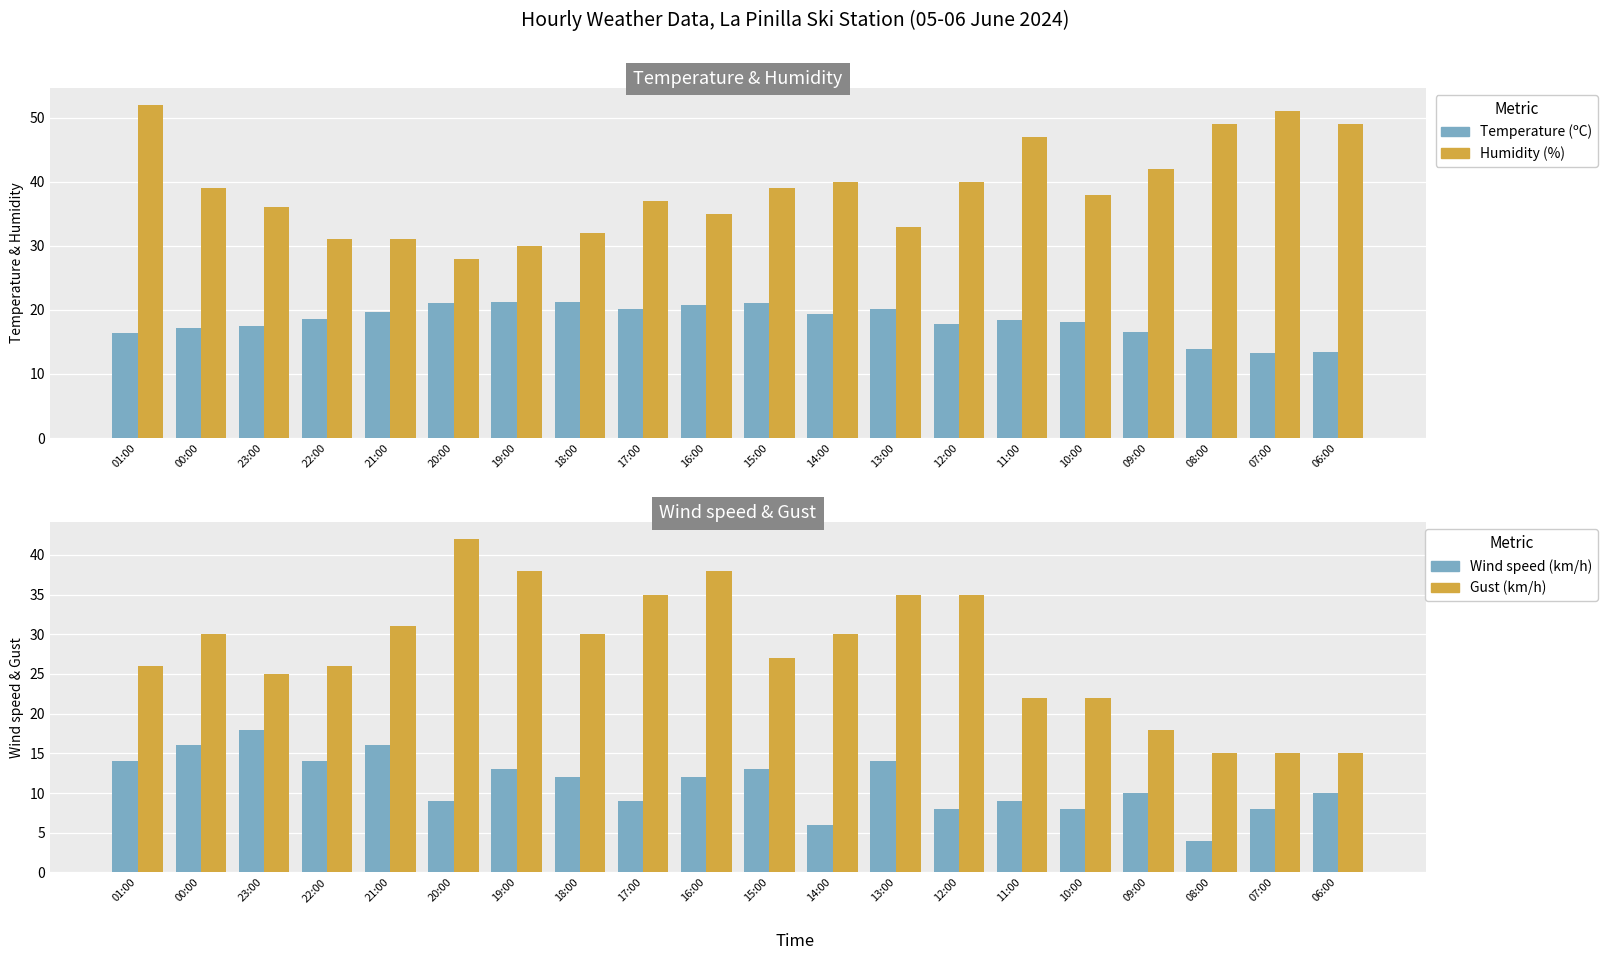

List the labels in order of Temperature (ºC) value, largest first.

19:00, 18:00, 15:00, 20:00, 16:00, 13:00, 17:00, 21:00, 14:00, 22:00, 11:00, 10:00, 12:00, 23:00, 00:00, 09:00, 01:00, 08:00, 06:00, 07:00